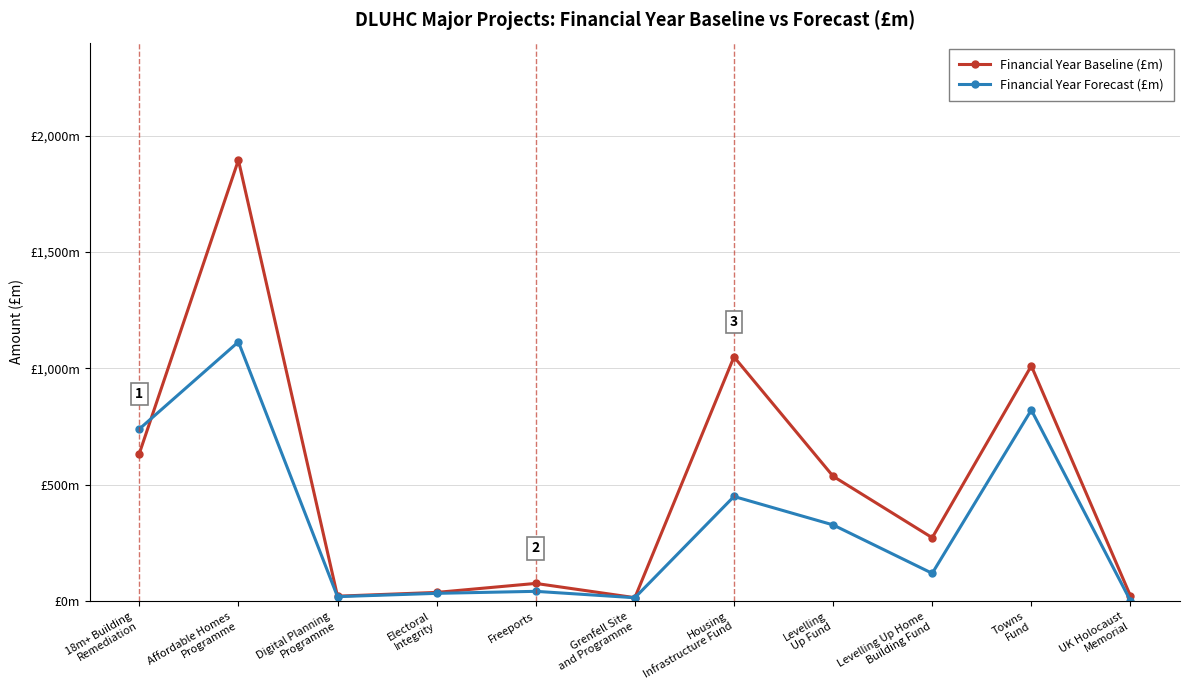

What is the value of the Financial Year Forecast (£m) point at the 2nd from the left?

1114.4